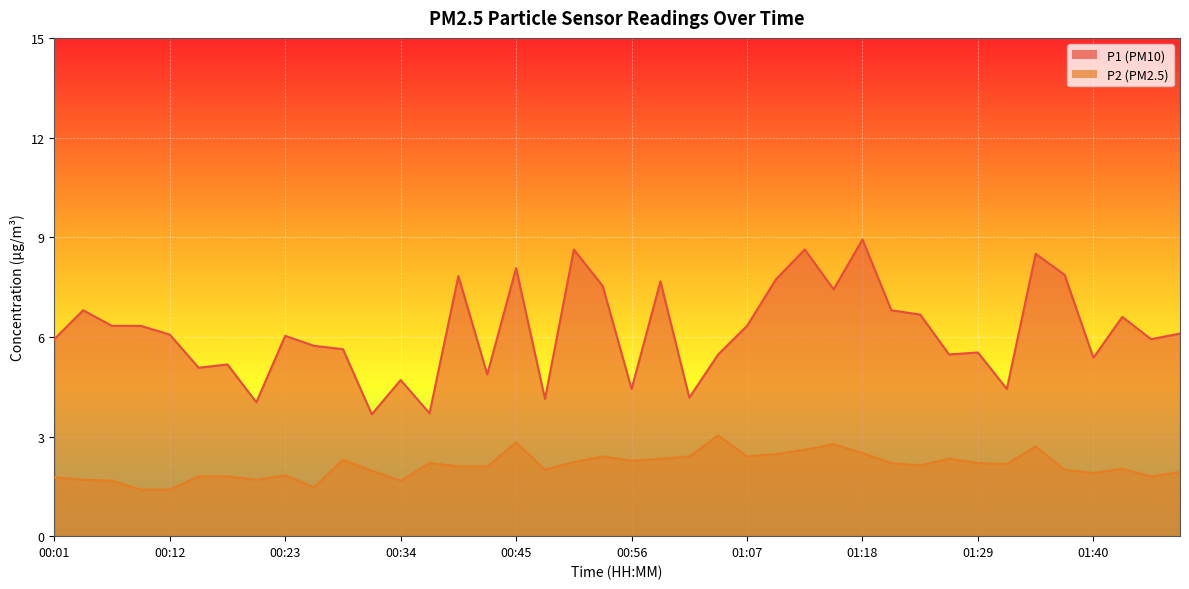

What position from the right is 00:48?

23